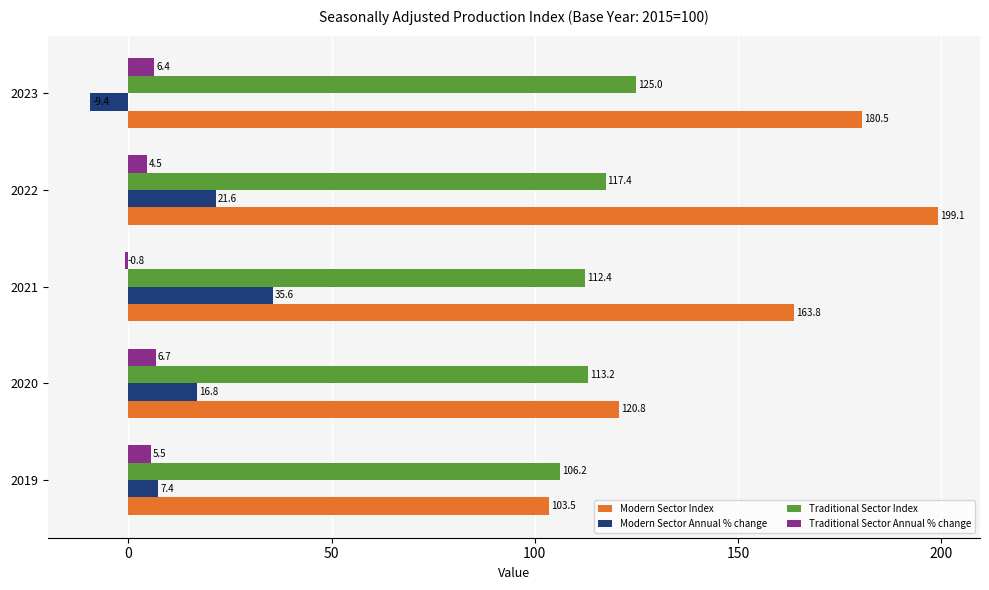

List the series in order of their peak value, lowest first.

Traditional Sector Annual % change, Modern Sector Annual % change, Traditional Sector Index, Modern Sector Index